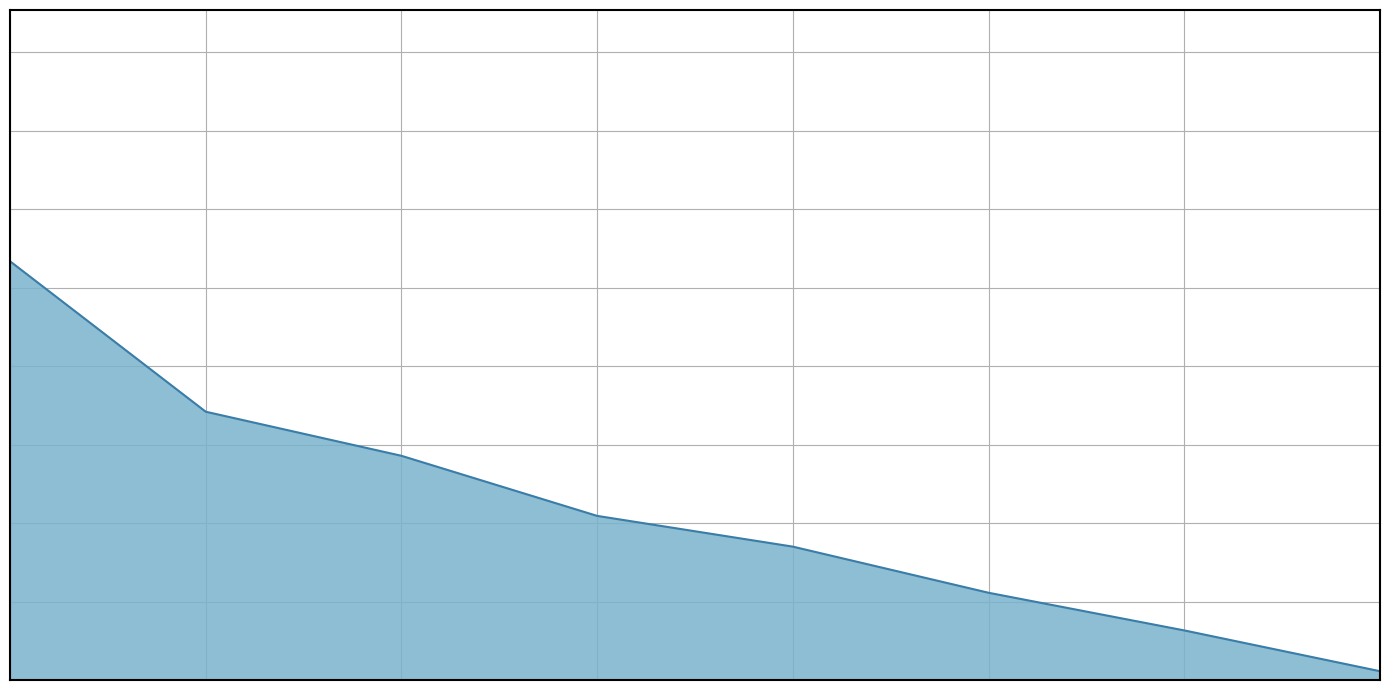

Does the chart display data point markers on the line(s)?

No